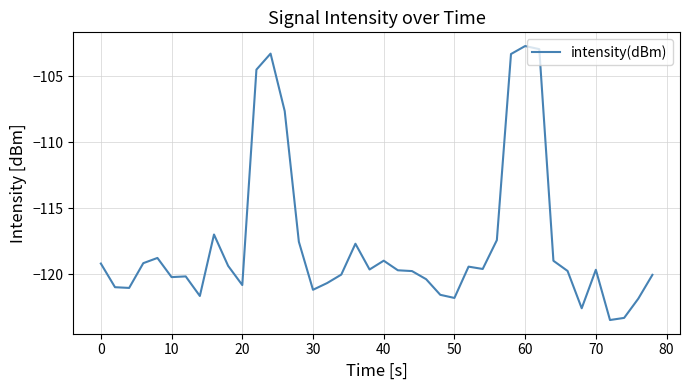

What is the maximum value shown in the chart?

-102.7